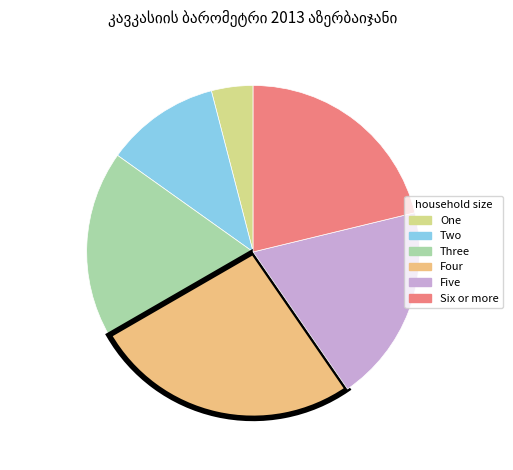

How many segments does this pie chart have?

6